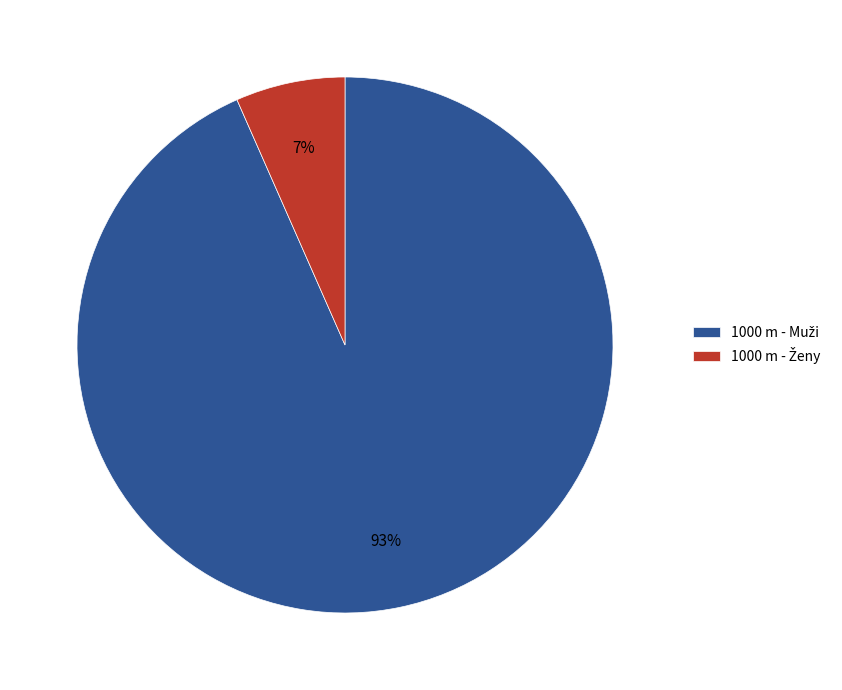

How many slices are in this pie chart?

2